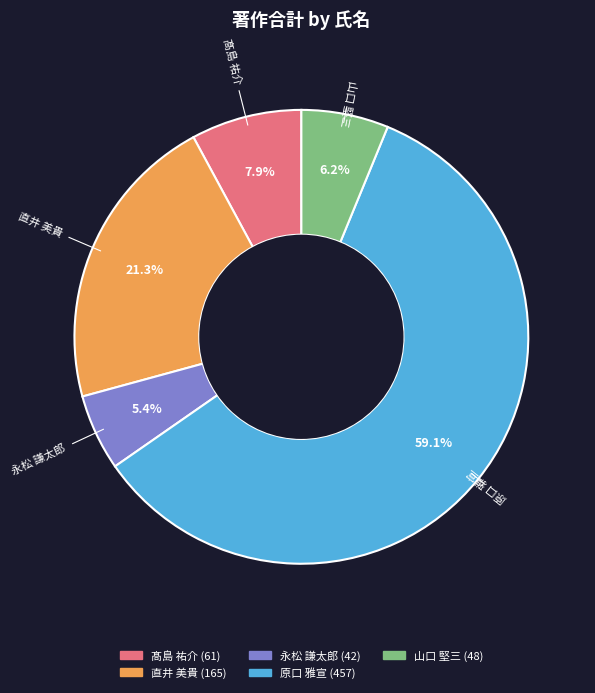

How many slices are in this pie chart?

5